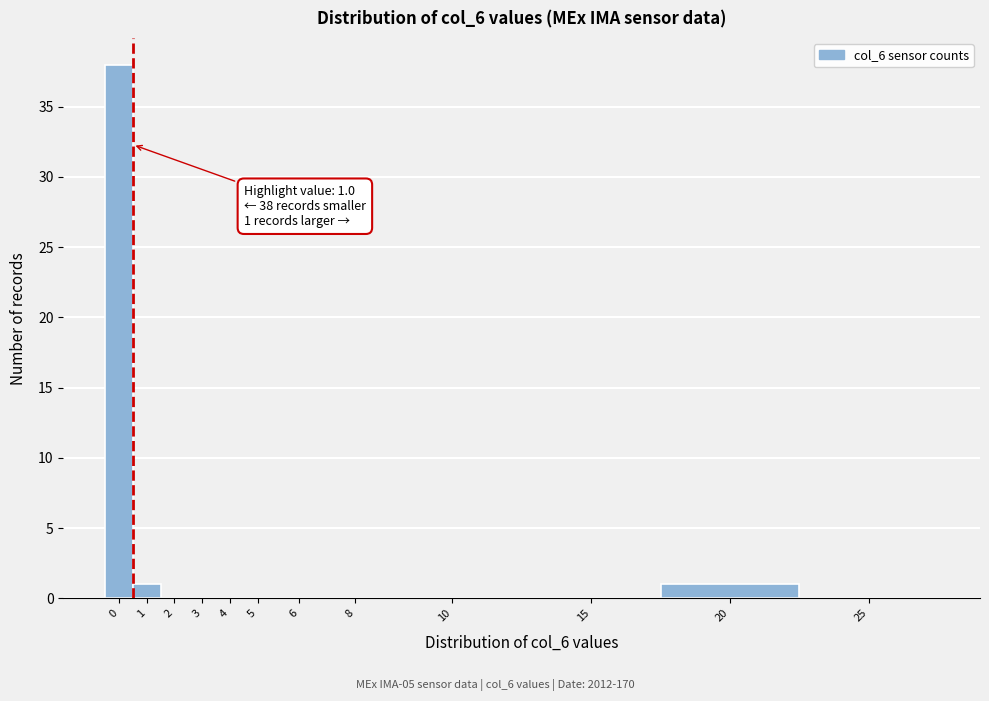

Reading left to right, what are all the values shown in this chart?

0=38	1=1	2=0	3=0	4=0	5=0	6=0	8=0	10=0	15=0	20=1	25=0